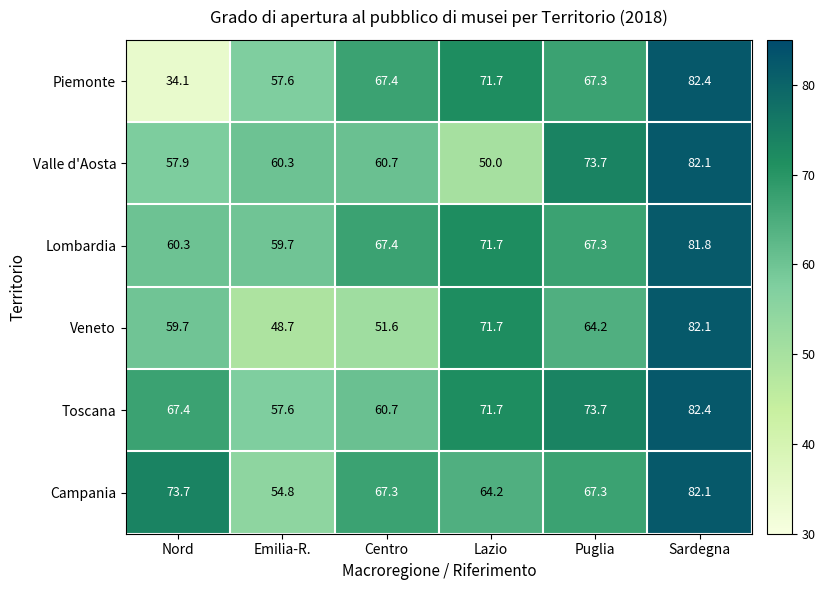

What is the difference between the Piemonte values at Centro and Lazio?

4.3